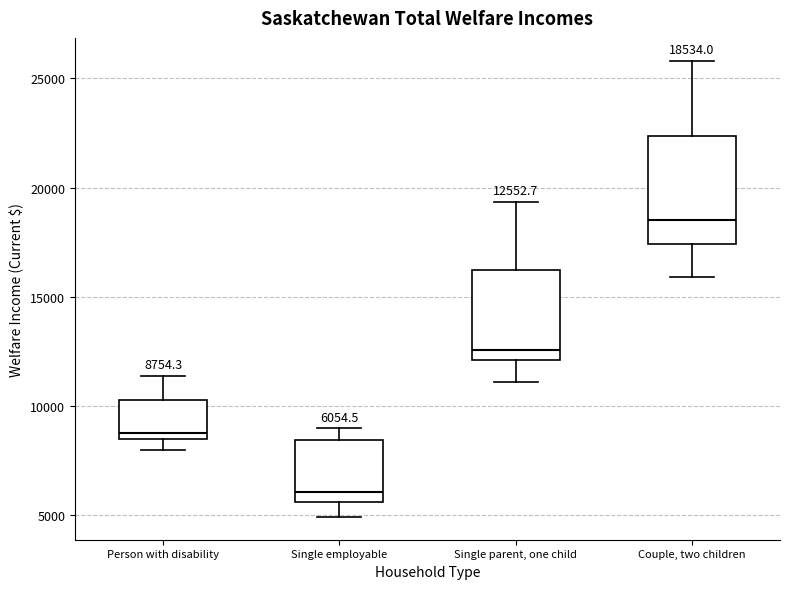

Comparing the boxes themselves (not the whiskers), which one is the tallest?

Couple, two children